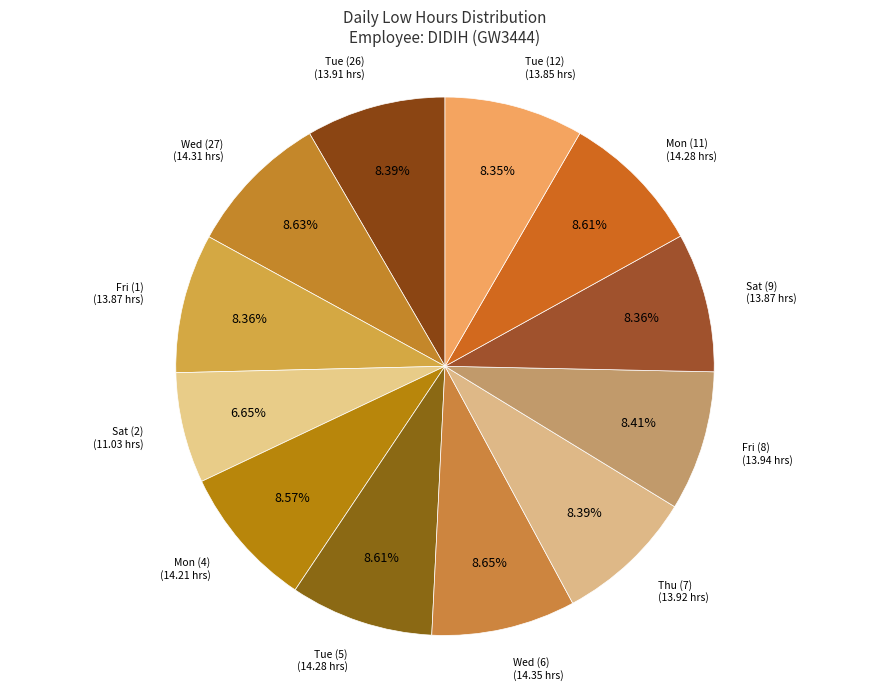

How many slices are in this pie chart?

12